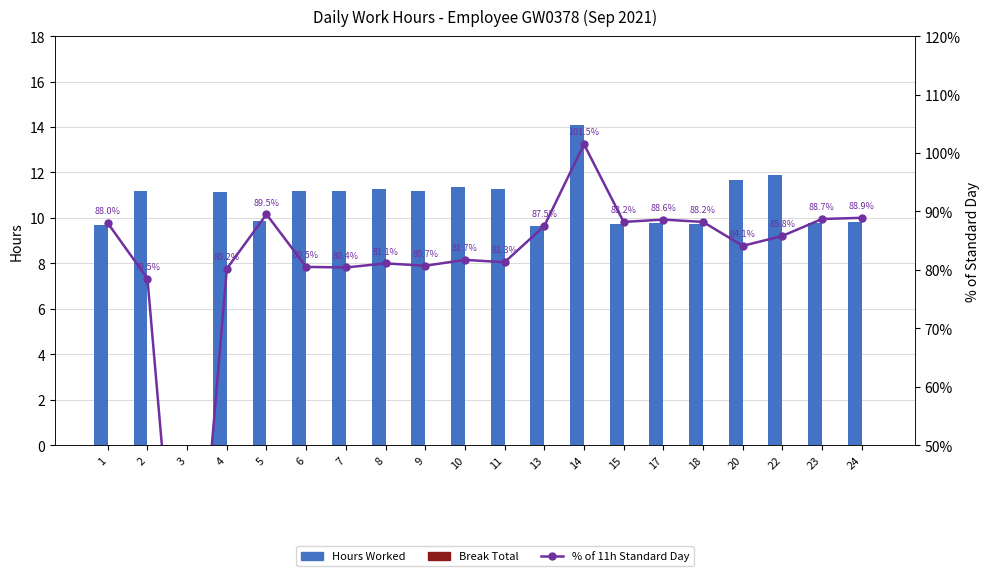

Which series has the largest total across all categories?

% of 11h Standard Day